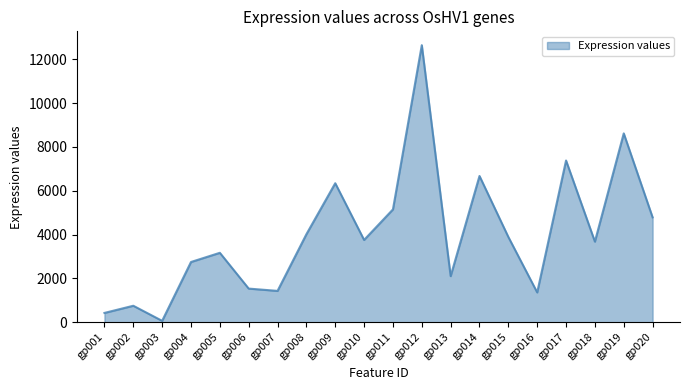

What is the difference between the maximum and minimum values?

12585.2